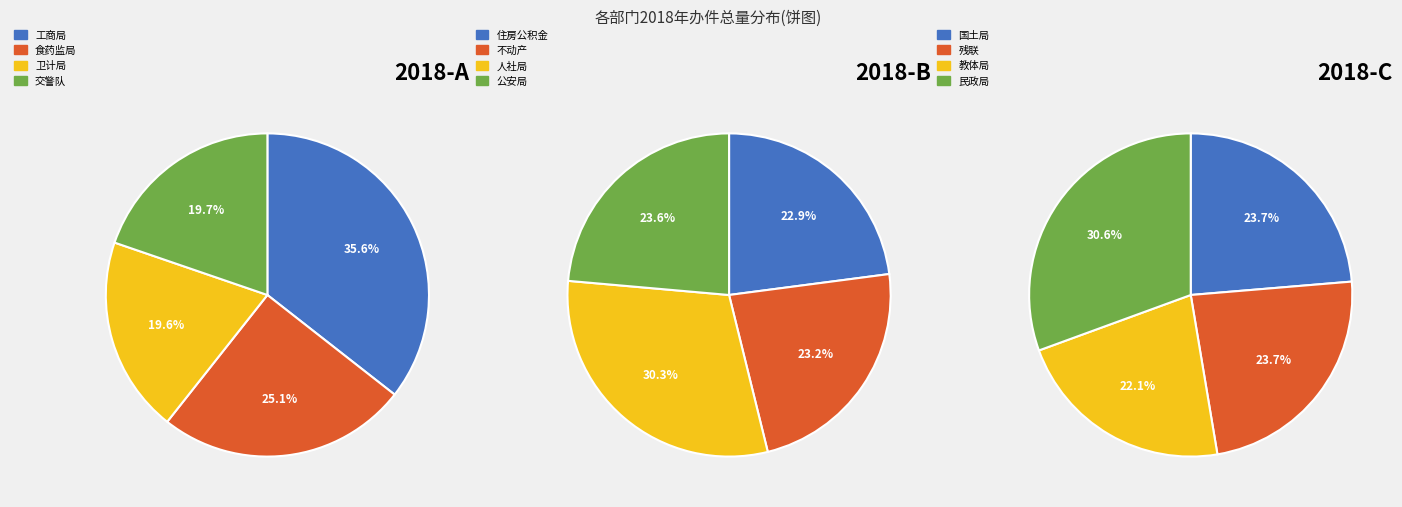

Combined, do 食药监局 and 不动产 account for over 50%?

No